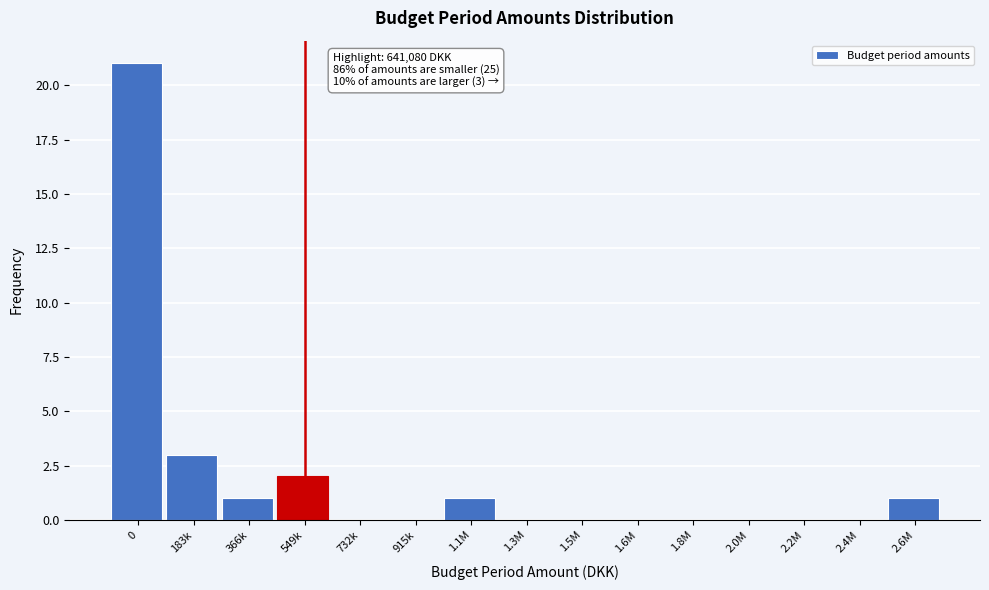

Reading left to right, list all the values displayed in this chart.

0=21	183k=3	366k=1	549k=2	732k=0	915k=0	1.1M=1	1.3M=0	1.5M=0	1.6M=0	1.8M=0	2.0M=0	2.2M=0	2.4M=0	2.6M=1